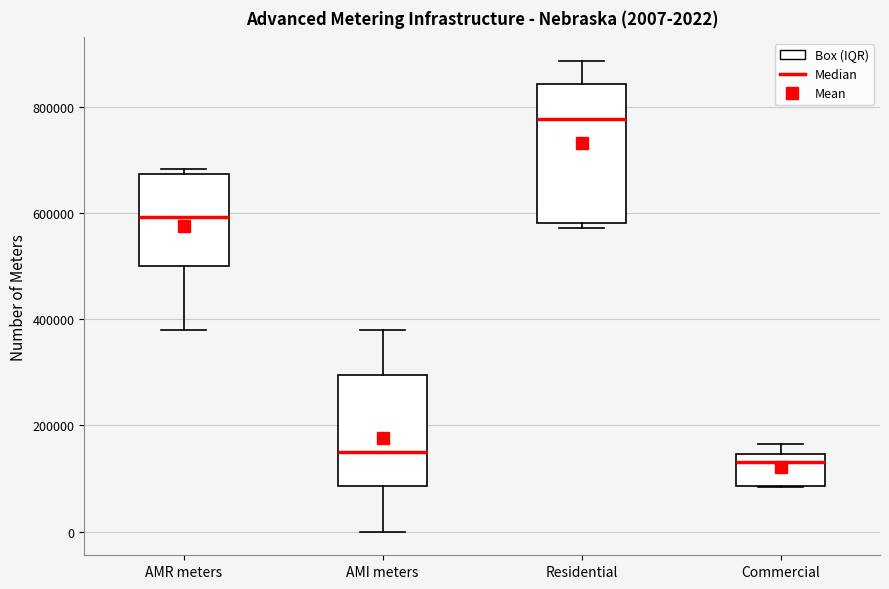

Which box's median line is the highest?

Residential